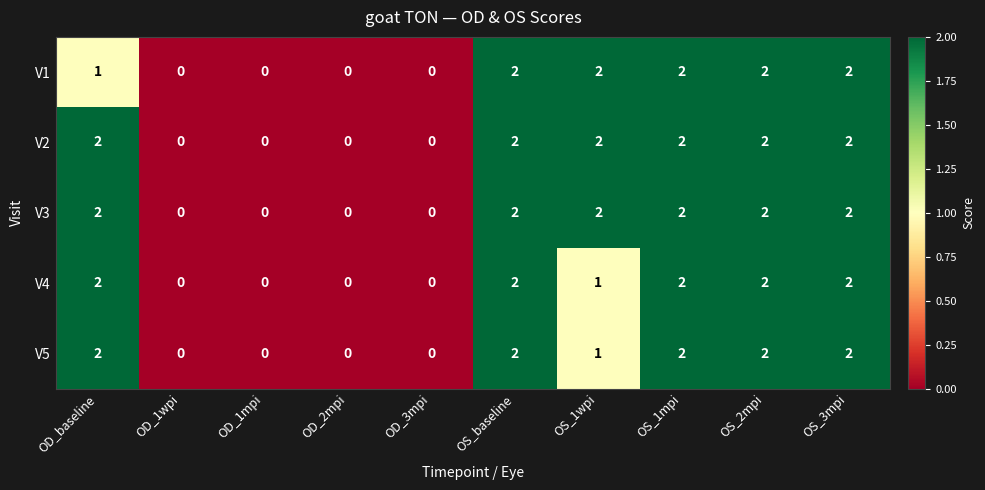

What is the sum of all V4 values?

11